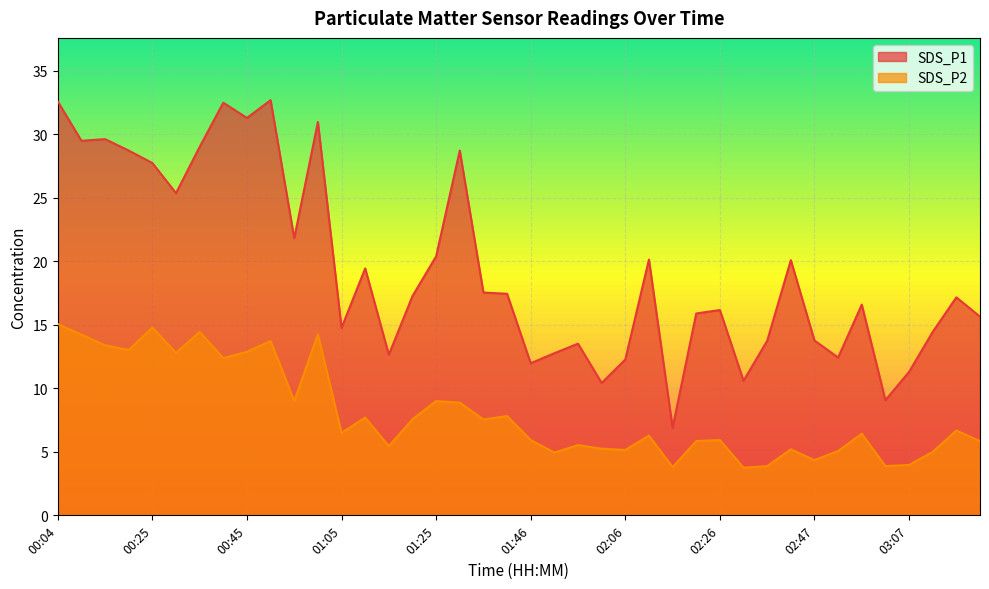

What is the smallest value displayed?

3.8